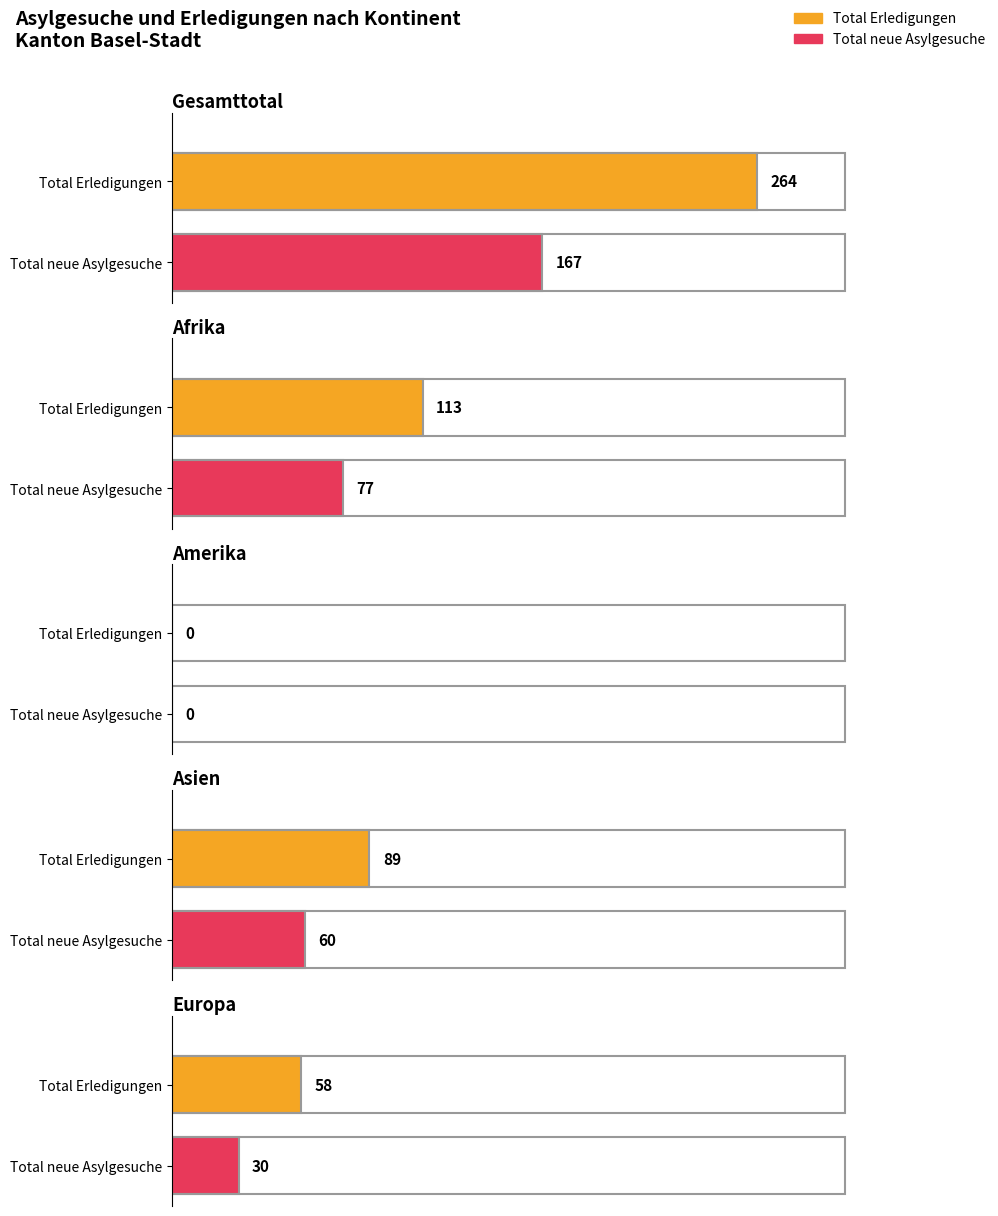

Which series has the widest spread of values?

Total Erledigungen